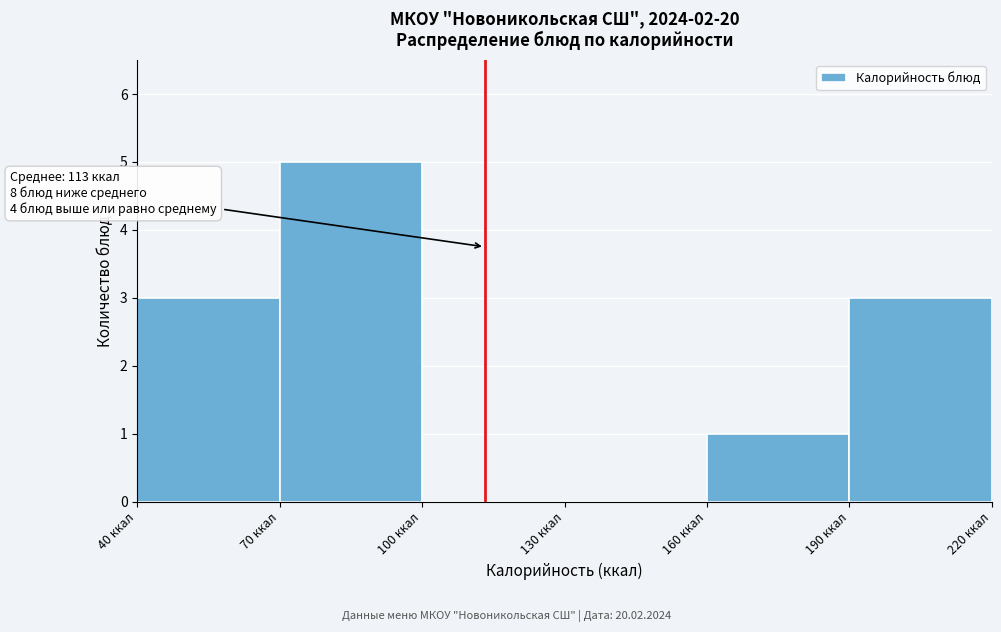

Which range on the x-axis has the tallest bar?

70 to 100